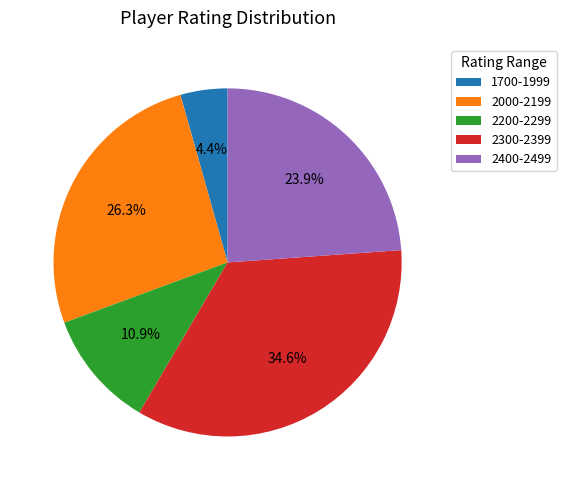

What is the ratio of the value at 2200-2299 to the value at 2300-2399?

0.3